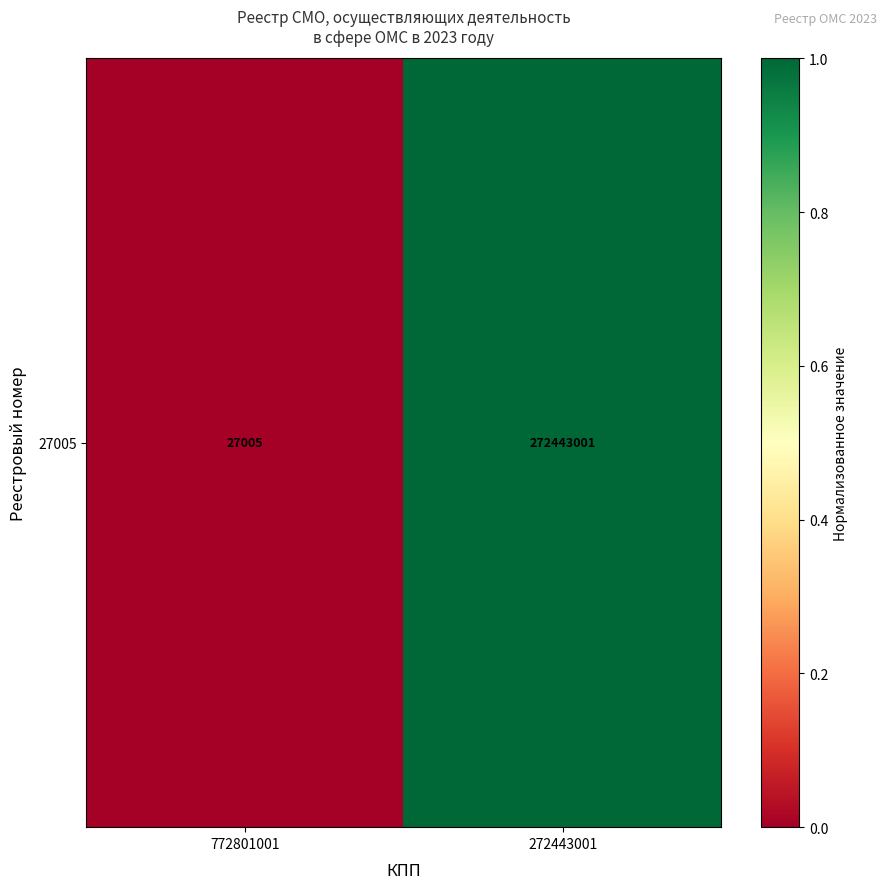

Which category has the lowest value across all series?

772801001